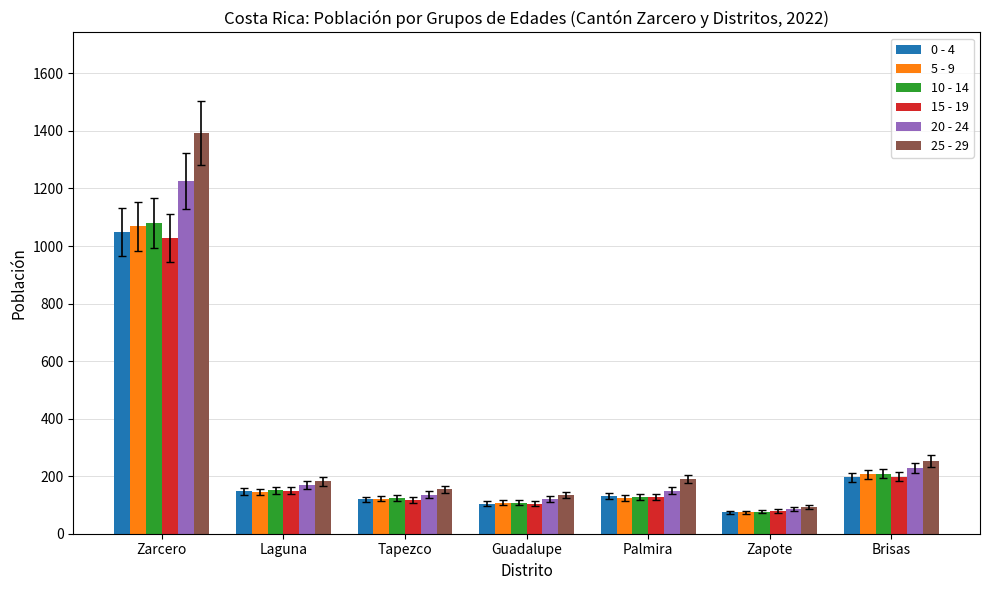

At which label is 25 - 29 closest to 744?

Brisas